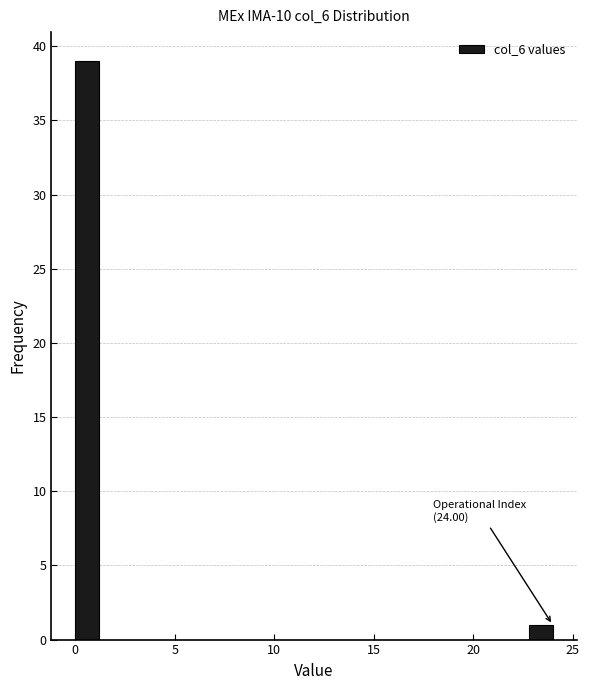

Around what value on the x-axis is the tallest bar? Give the approximate position of its centre, as read against the axis.

0.5